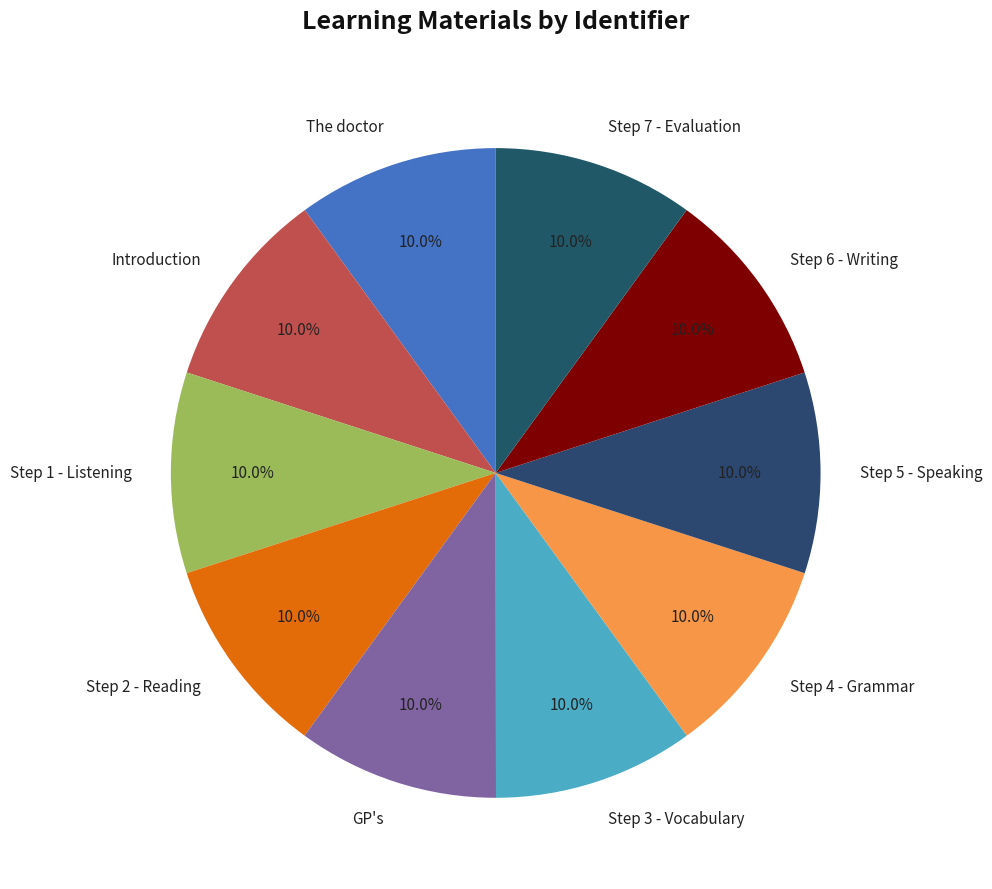

To the nearest percent, what is the average slice percentage?

10%